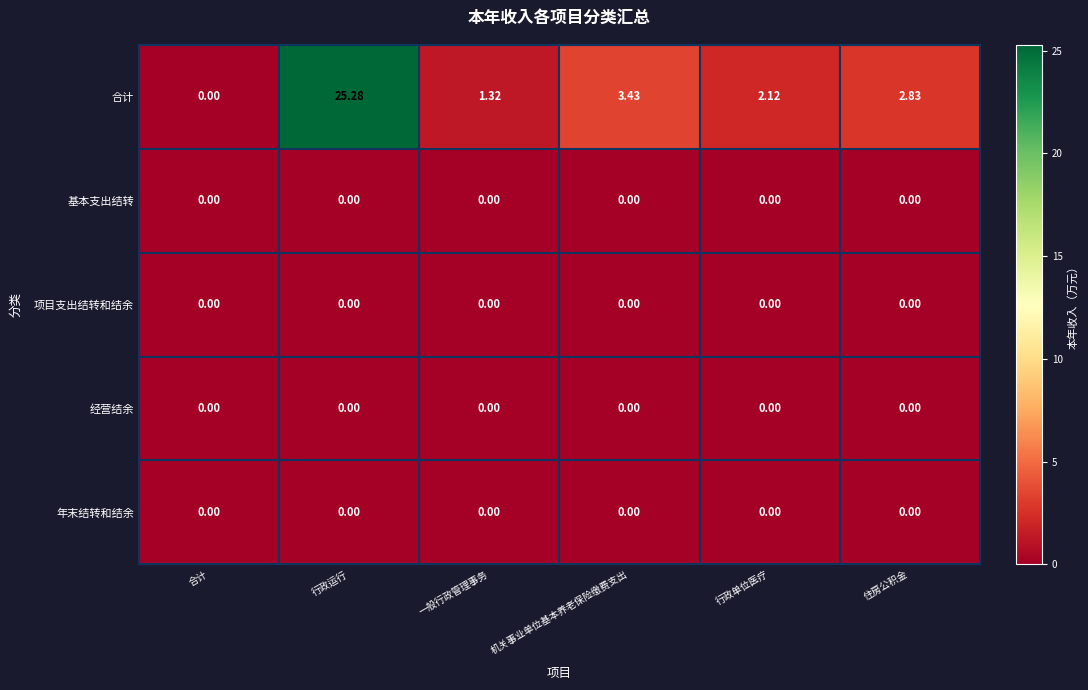

Which series has the largest range (max minus min)?

合计